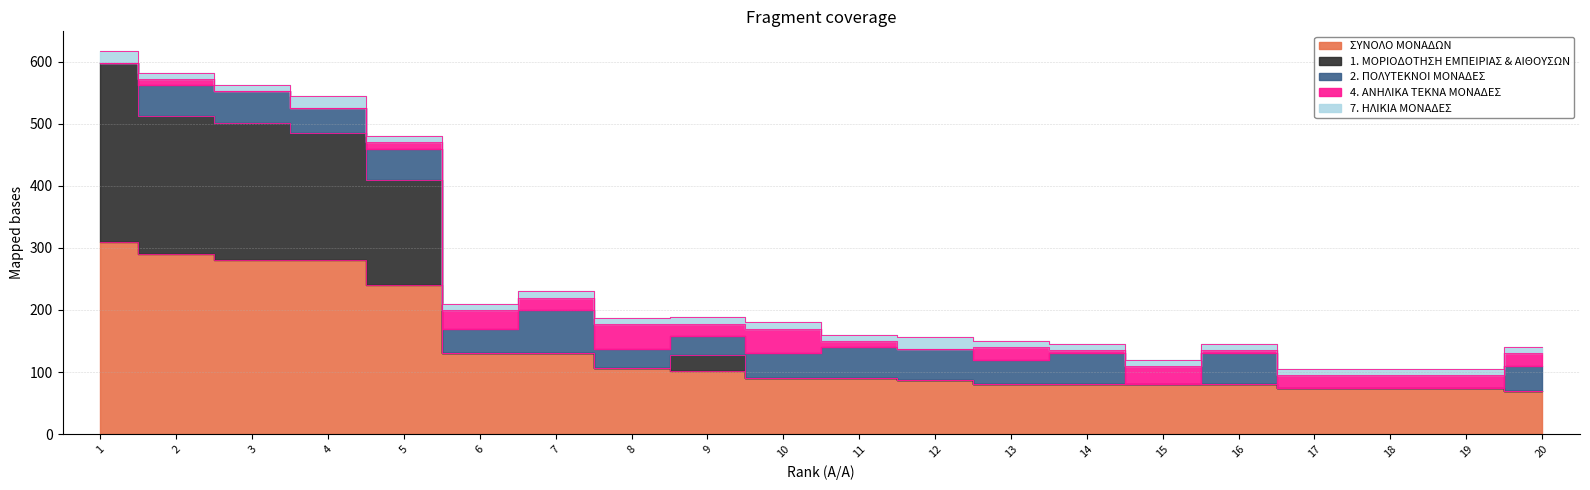

At which label does 7. ΗΛΙΚΙΑ ΜΟΝΑΔΕΣ reach its peak?

1